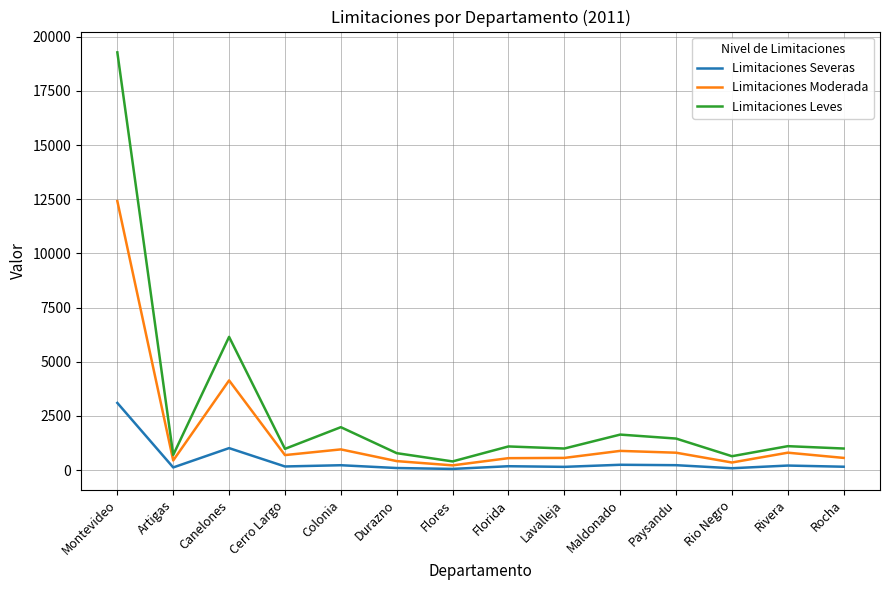

True or false: Limitaciones Moderada has a value of 1632 at Colonia.

False